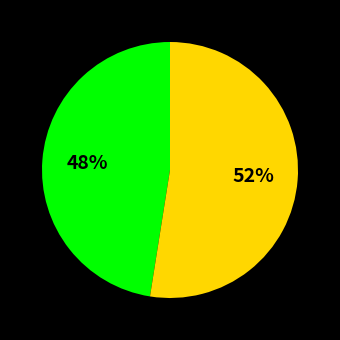

Is there any slice that represents more than half of the pie?

Yes